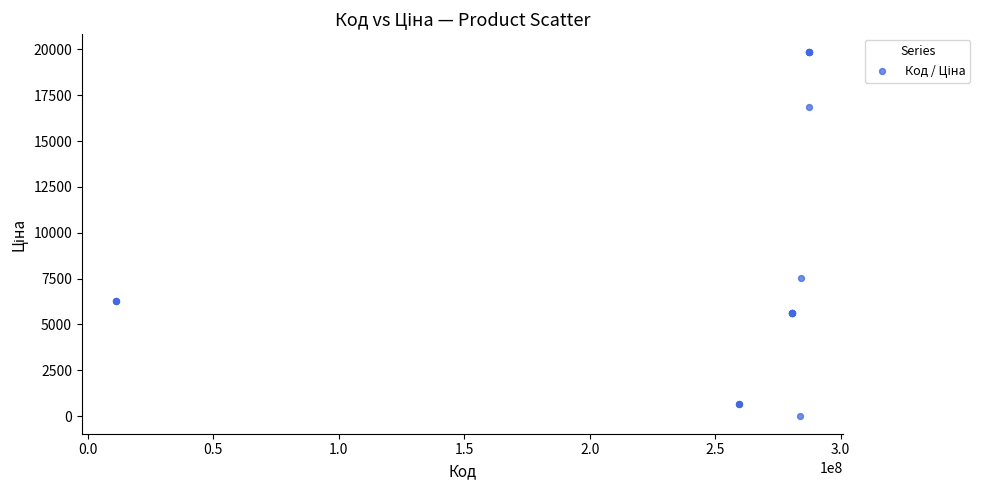

What Y value in the scatter plot is closest to 9931?

7545.9